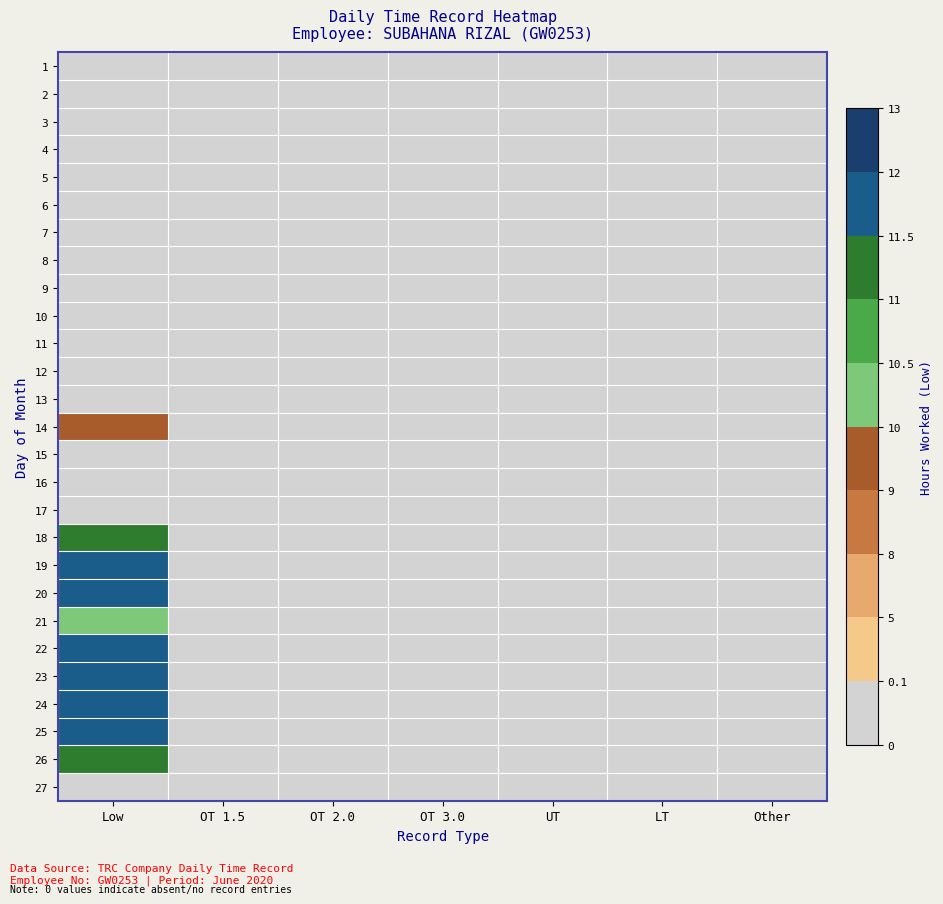

Reading right to left, what are all the values shown in this chart?

1: Other=0.0	LT=0.0	UT=0.0	OT 3.0=0.0	OT 2.0=0.0	OT 1.5=0.0	Low=0.0
2: Other=0.0	LT=0.0	UT=0.0	OT 3.0=0.0	OT 2.0=0.0	OT 1.5=0.0	Low=0.0
3: Other=0.0	LT=0.0	UT=0.0	OT 3.0=0.0	OT 2.0=0.0	OT 1.5=0.0	Low=0.0
4: Other=0.0	LT=0.0	UT=0.0	OT 3.0=0.0	OT 2.0=0.0	OT 1.5=0.0	Low=0.0
5: Other=0.0	LT=0.0	UT=0.0	OT 3.0=0.0	OT 2.0=0.0	OT 1.5=0.0	Low=0.0
6: Other=0.0	LT=0.0	UT=0.0	OT 3.0=0.0	OT 2.0=0.0	OT 1.5=0.0	Low=0.0
7: Other=0.0	LT=0.0	UT=0.0	OT 3.0=0.0	OT 2.0=0.0	OT 1.5=0.0	Low=0.0
8: Other=0.0	LT=0.0	UT=0.0	OT 3.0=0.0	OT 2.0=0.0	OT 1.5=0.0	Low=0.0
9: Other=0.0	LT=0.0	UT=0.0	OT 3.0=0.0	OT 2.0=0.0	OT 1.5=0.0	Low=0.0
10: Other=0.0	LT=0.0	UT=0.0	OT 3.0=0.0	OT 2.0=0.0	OT 1.5=0.0	Low=0.0
11: Other=0.0	LT=0.0	UT=0.0	OT 3.0=0.0	OT 2.0=0.0	OT 1.5=0.0	Low=0.0
12: Other=0.0	LT=0.0	UT=0.0	OT 3.0=0.0	OT 2.0=0.0	OT 1.5=0.0	Low=0.0
13: Other=0.0	LT=0.0	UT=0.0	OT 3.0=0.0	OT 2.0=0.0	OT 1.5=0.0	Low=0.0
14: Other=0.0	LT=0.0	UT=0.0	OT 3.0=0.0	OT 2.0=0.0	OT 1.5=0.0	Low=9.8
15: Other=0.0	LT=0.0	UT=0.0	OT 3.0=0.0	OT 2.0=0.0	OT 1.5=0.0	Low=0.0
16: Other=0.0	LT=0.0	UT=0.0	OT 3.0=0.0	OT 2.0=0.0	OT 1.5=0.0	Low=0.0
17: Other=0.0	LT=0.0	UT=0.0	OT 3.0=0.0	OT 2.0=0.0	OT 1.5=0.0	Low=0.0
18: Other=0.0	LT=0.0	UT=0.0	OT 3.0=0.0	OT 2.0=0.0	OT 1.5=0.0	Low=11.5
19: Other=0.0	LT=0.0	UT=0.0	OT 3.0=0.0	OT 2.0=0.0	OT 1.5=0.0	Low=11.7
20: Other=0.0	LT=0.0	UT=0.0	OT 3.0=0.0	OT 2.0=0.0	OT 1.5=0.0	Low=11.7
21: Other=0.0	LT=0.0	UT=0.0	OT 3.0=0.0	OT 2.0=0.0	OT 1.5=0.0	Low=10.2
22: Other=0.0	LT=0.0	UT=0.0	OT 3.0=0.0	OT 2.0=0.0	OT 1.5=0.0	Low=11.5
23: Other=0.0	LT=0.0	UT=0.0	OT 3.0=0.0	OT 2.0=0.0	OT 1.5=0.0	Low=11.7
24: Other=0.0	LT=0.0	UT=0.0	OT 3.0=0.0	OT 2.0=0.0	OT 1.5=0.0	Low=11.8
25: Other=0.0	LT=0.0	UT=0.0	OT 3.0=0.0	OT 2.0=0.0	OT 1.5=0.0	Low=11.8
26: Other=0.0	LT=0.0	UT=0.0	OT 3.0=0.0	OT 2.0=0.0	OT 1.5=0.0	Low=11.5
27: Other=0.0	LT=0.0	UT=0.0	OT 3.0=0.0	OT 2.0=0.0	OT 1.5=0.0	Low=0.0